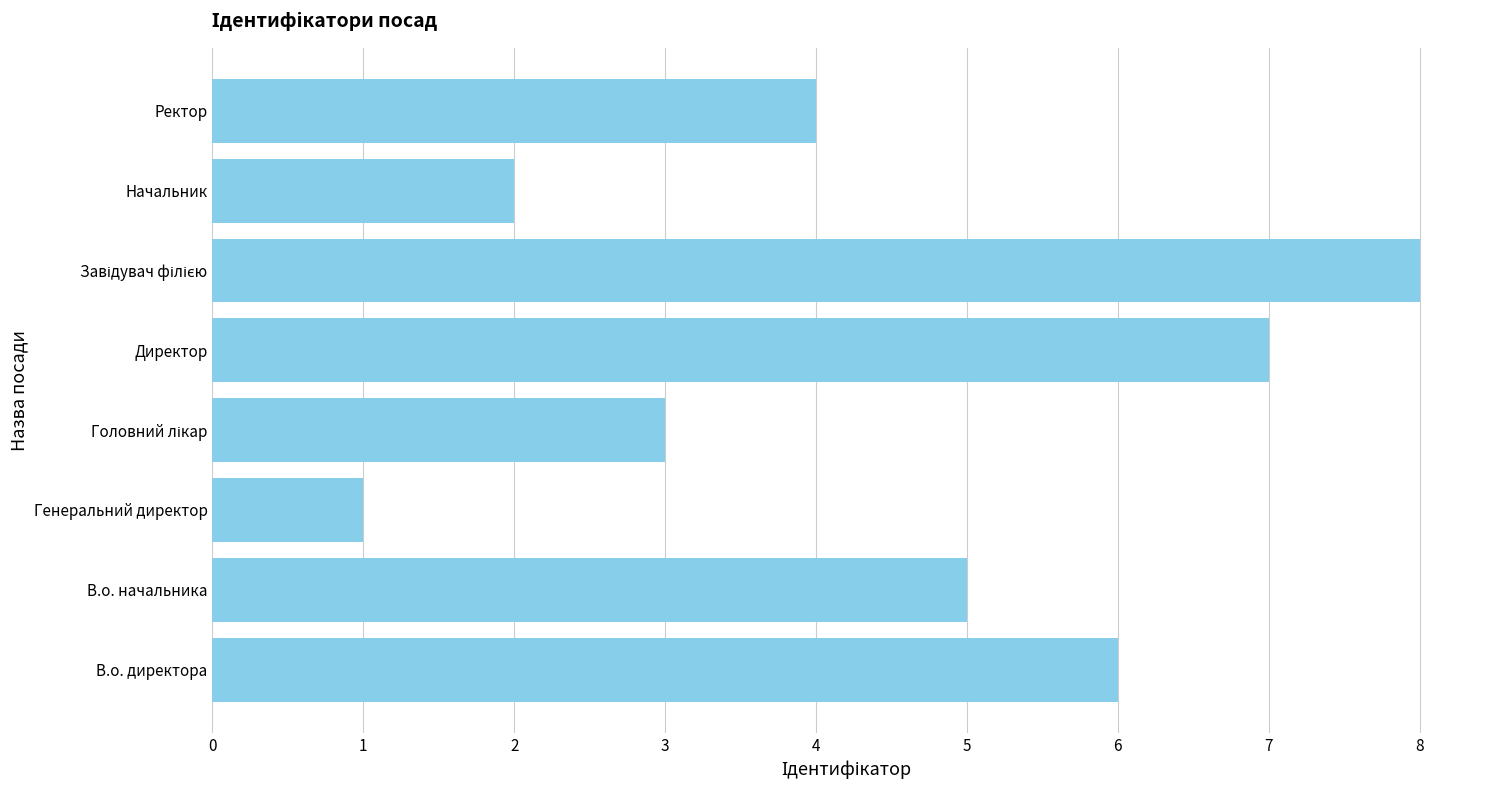

At which category does the chart reach its minimum across all series?

Генеральний директор